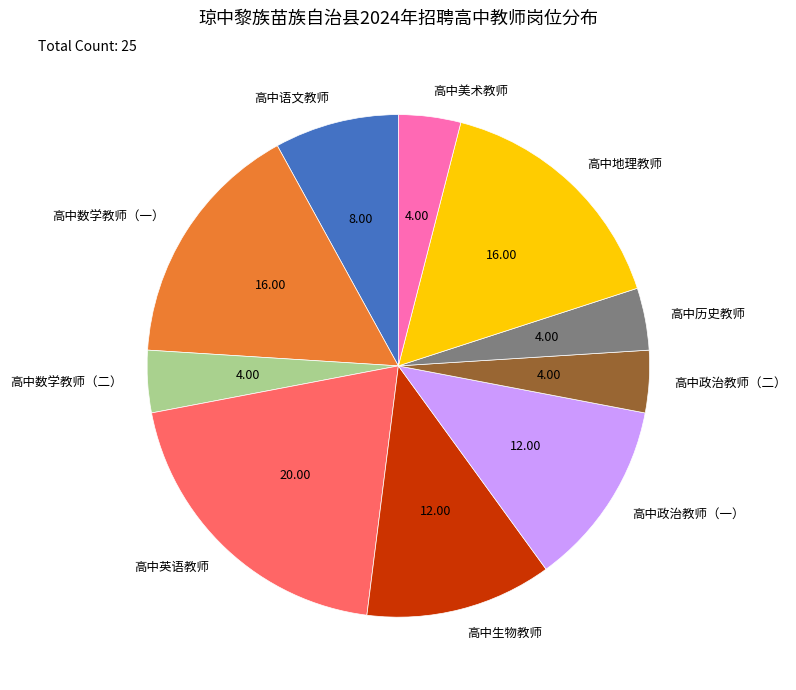

Which has a higher value, 高中历史教师 or 高中数学教师（一）?

高中数学教师（一）